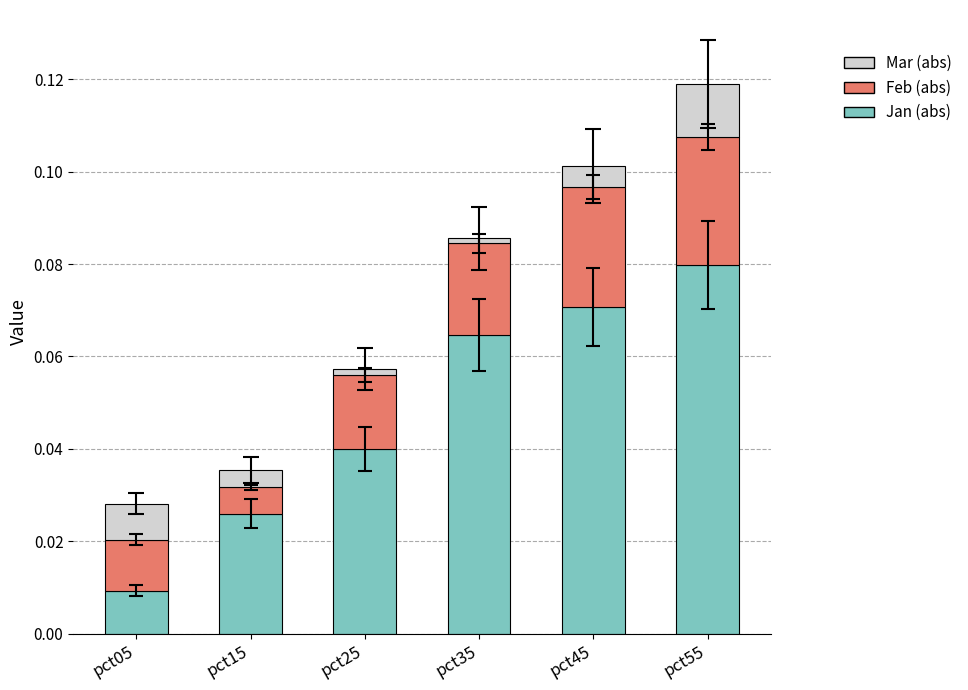

The value of Jan (abs) at pct05 is 0.0. True or false?

True